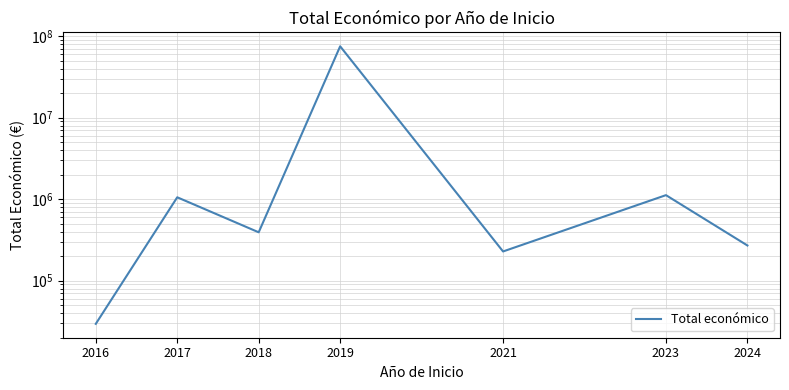

How many interior local valleys (lower than both neighbors) does the data have?

2